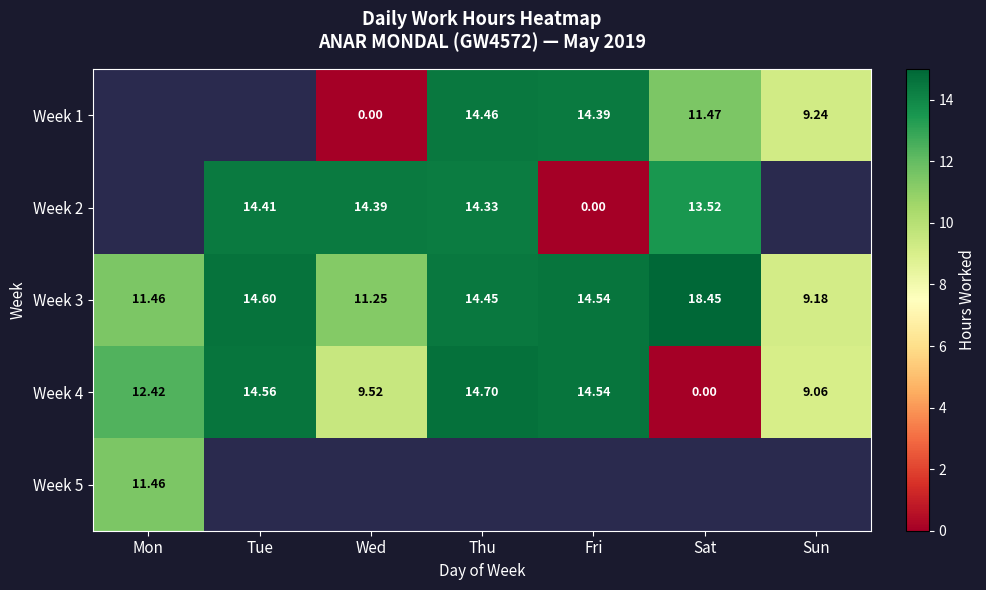

Where does the Week 4 series first go above 12?

Mon